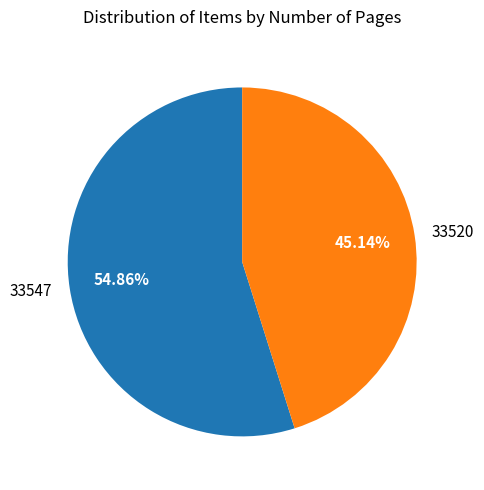

True or false: 33547 accounts for 55% of the total.

True